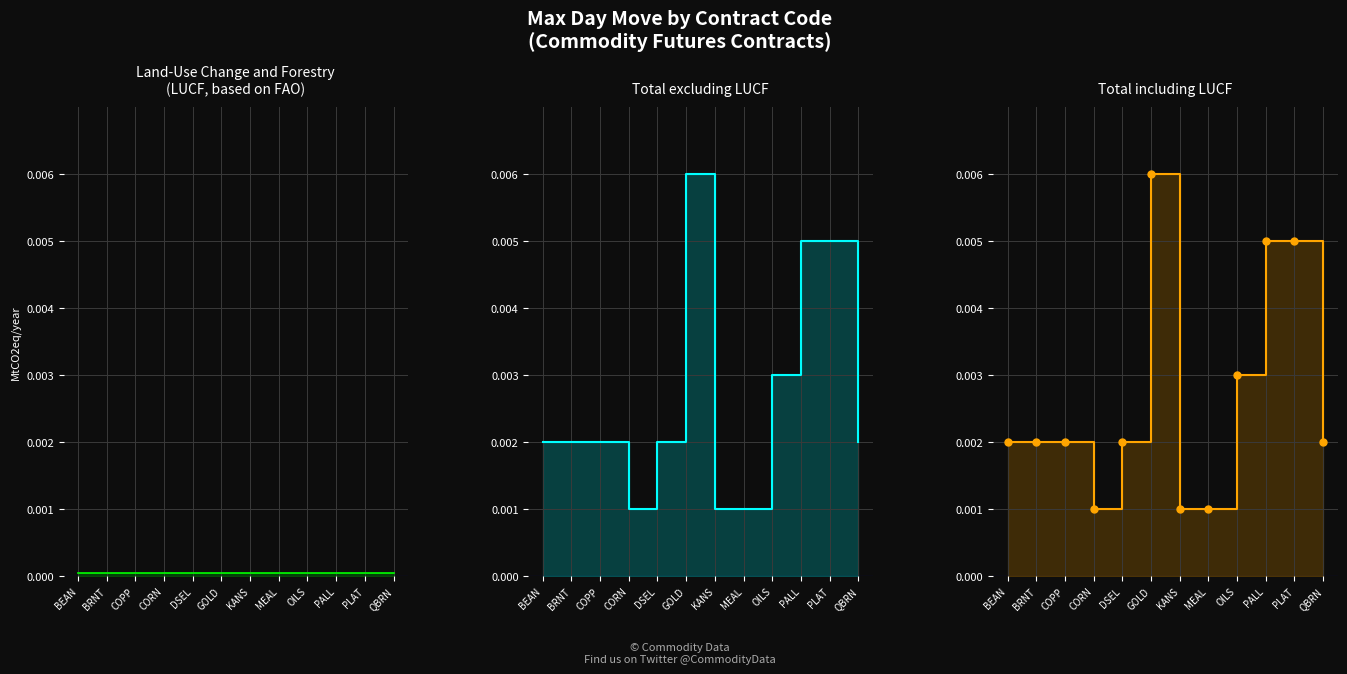

What is the total value across all series at CORN?

3050